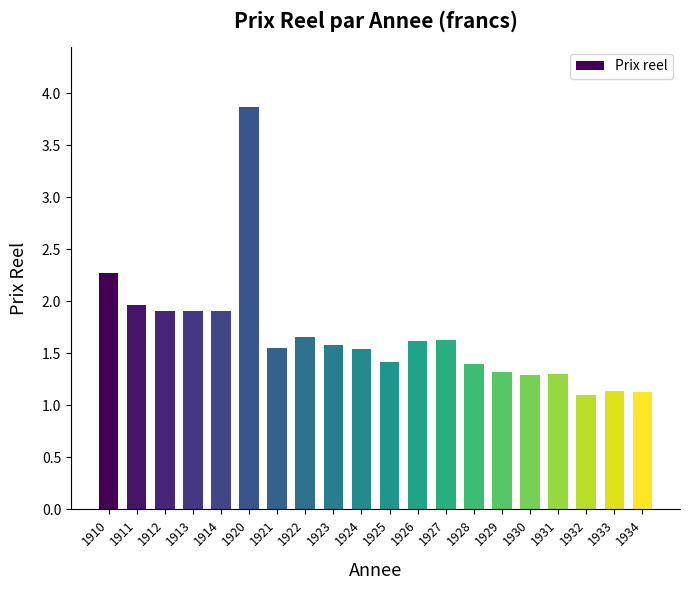

What is the sum of all values?

33.5